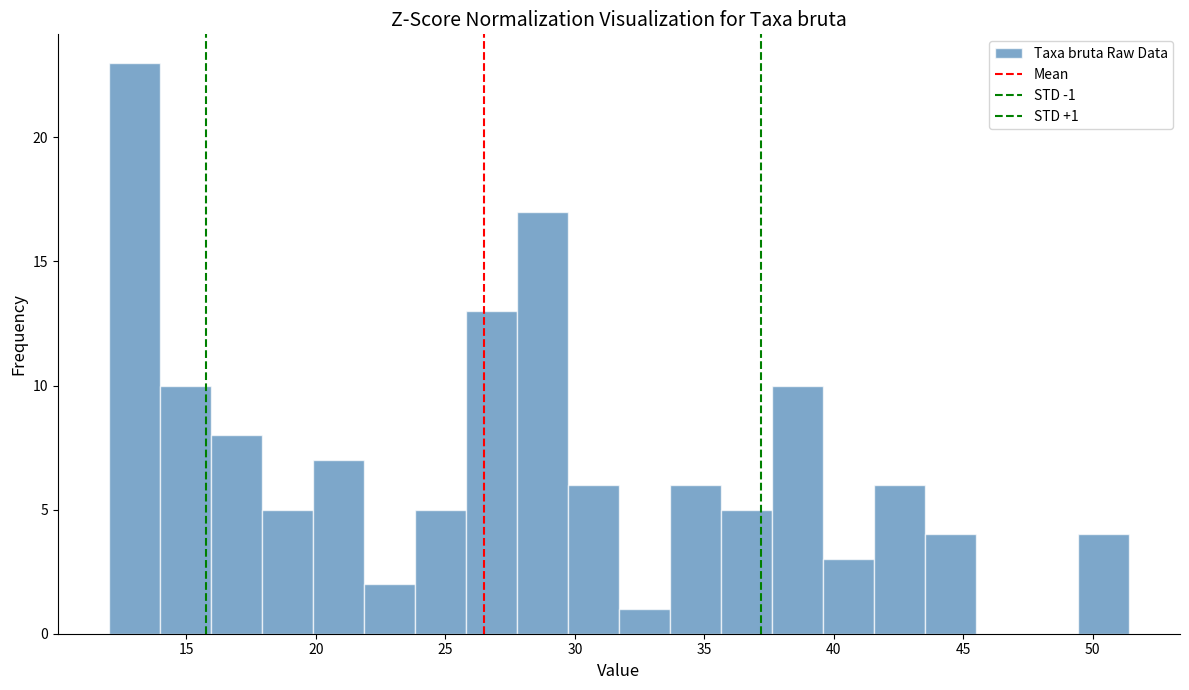

Read against the x-axis, roughly where is the centre of the tallest bar?

13.0